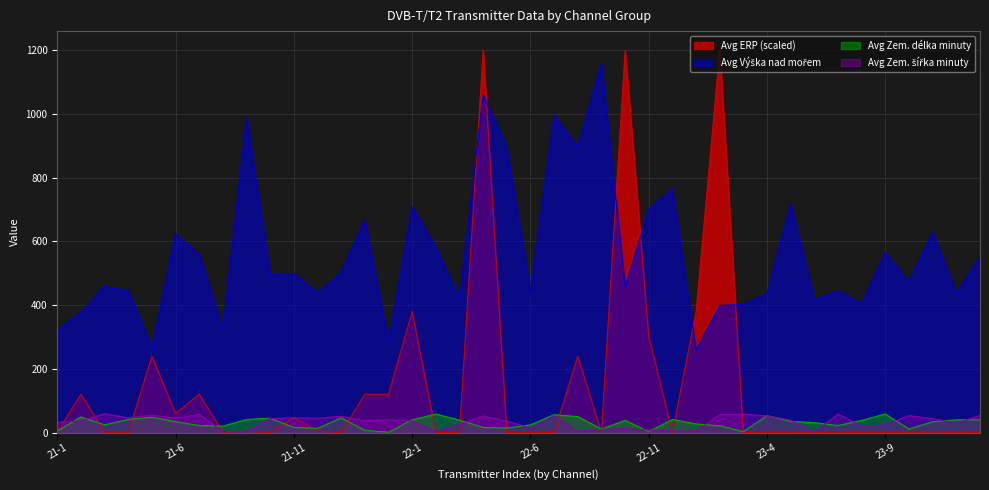

What position from the left is 22-6?

21